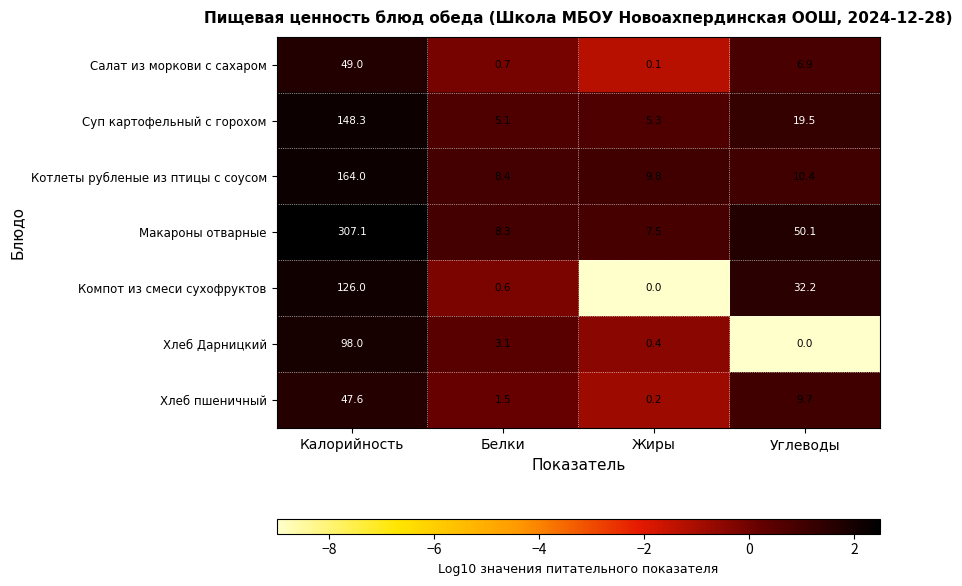

Rank the series by their maximum value, from lowest to highest.

Хлеб пшеничный, Салат из моркови с сахаром, Хлеб Дарницкий, Компот из смеси сухофруктов, Суп картофельный с горохом, Котлеты рубленые из птицы с соусом, Макароны отварные